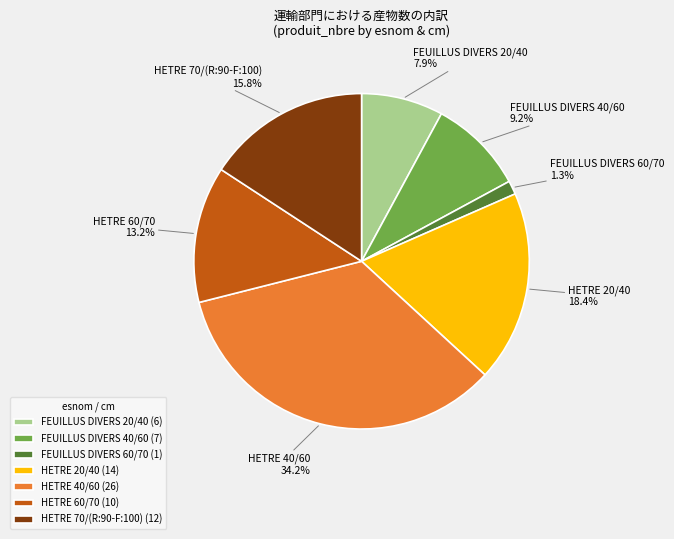

Rank the categories by value from highest to lowest.

HETRE 40/60, HETRE 20/40, HETRE 70/(R:90-F:100), HETRE 60/70, FEUILLUS DIVERS 40/60, FEUILLUS DIVERS 20/40, FEUILLUS DIVERS 60/70